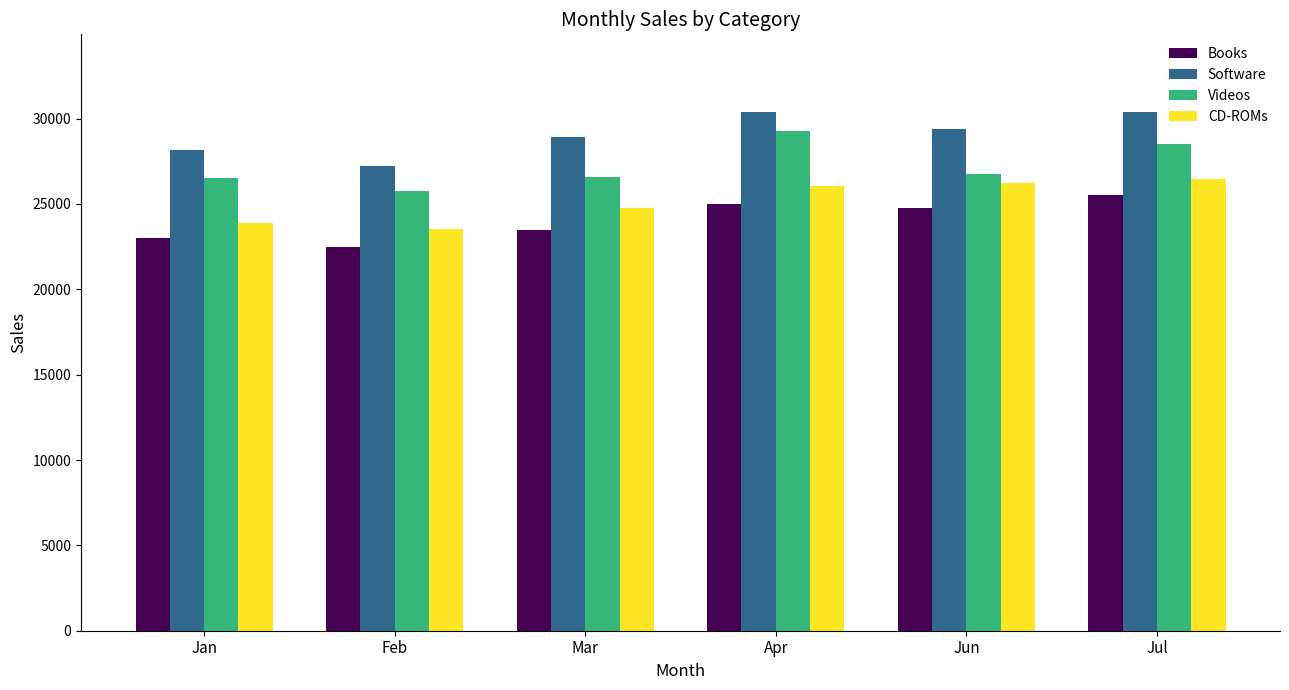

How many categories are shown in the chart?

6